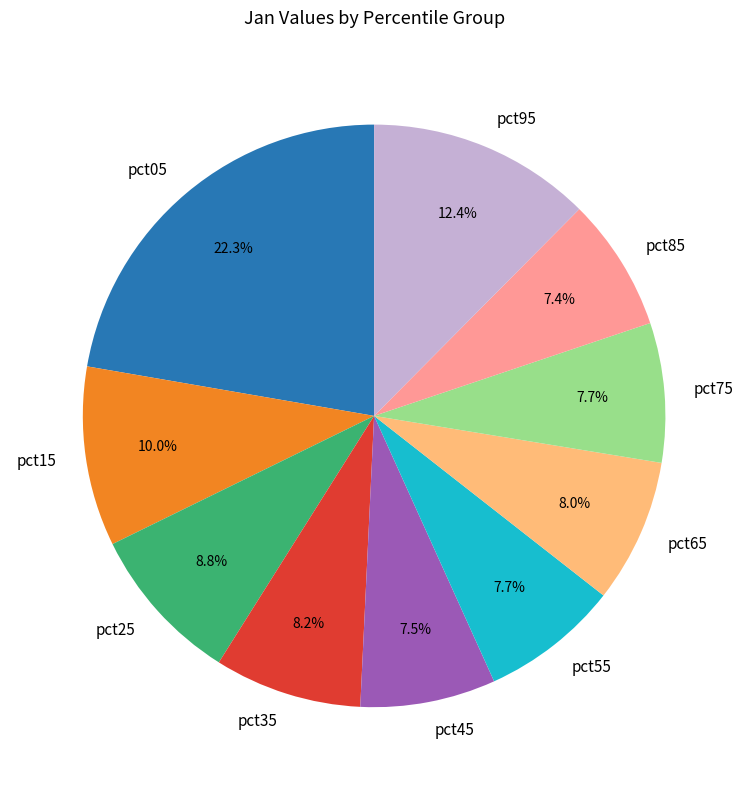

True or false: pct15 accounts for 1% of the total.

False